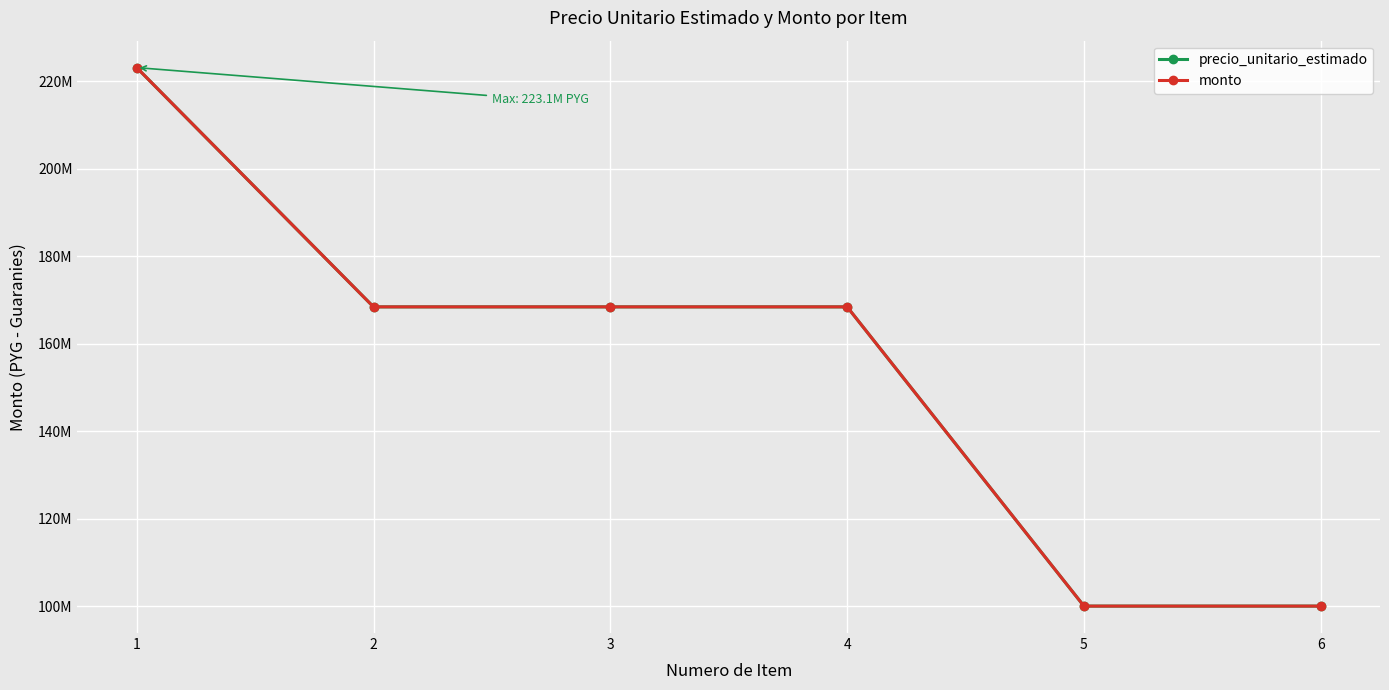

Is this an area chart (filled region under the line)?

No